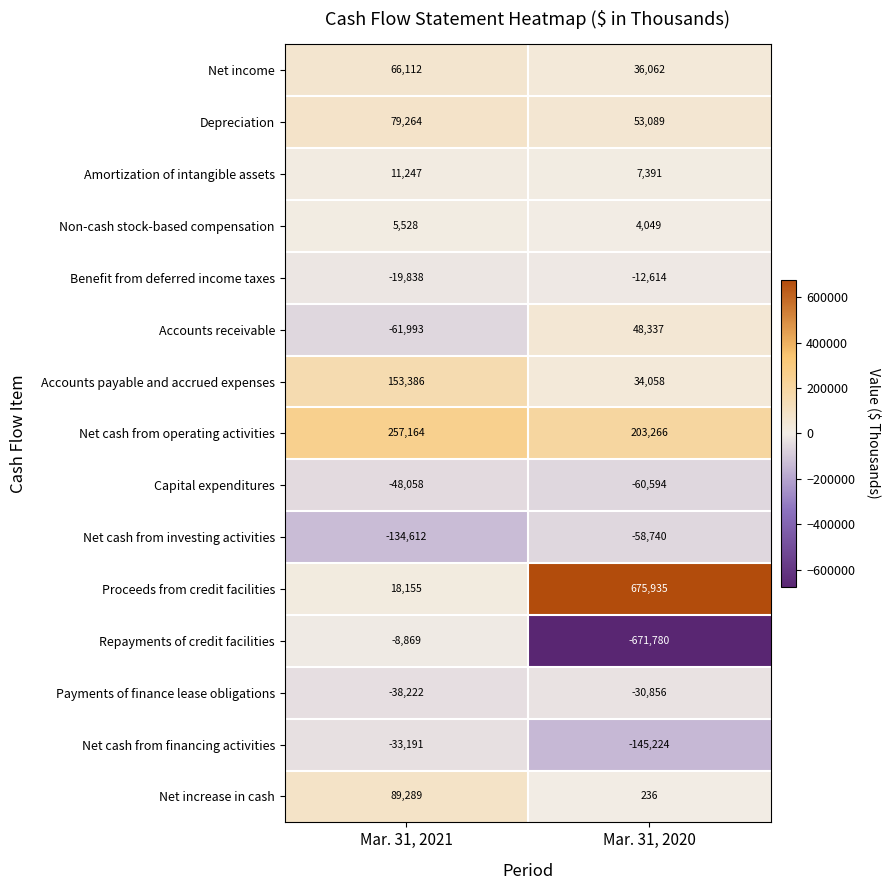

At which category is the sum across all series the highest?

Mar. 31, 2021